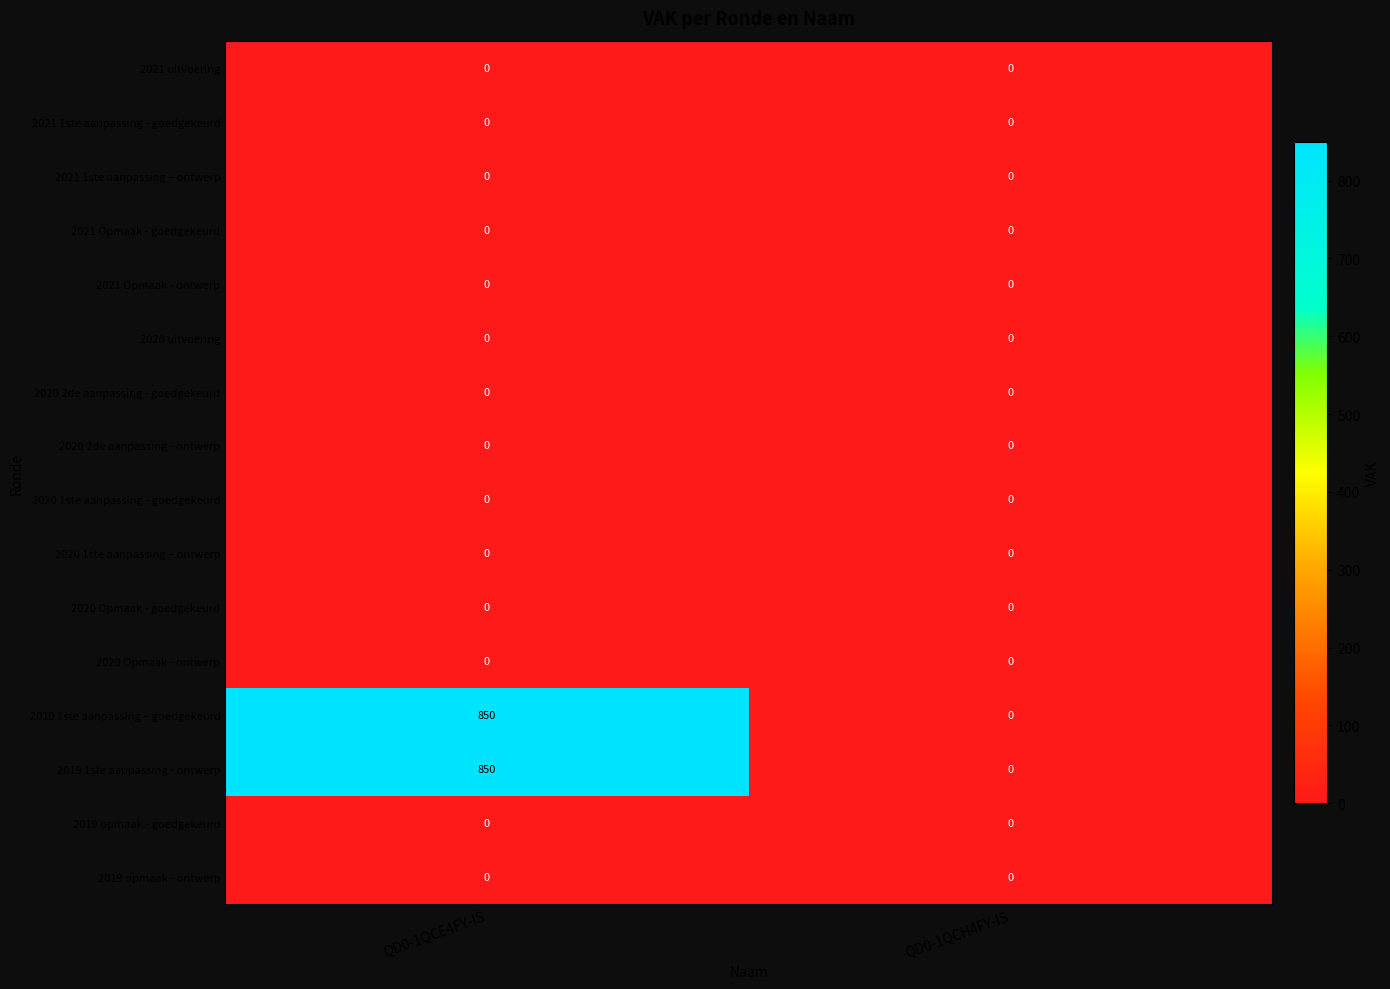

Rank the categories by 2019 1ste aanpassing – goedgekeurd value from lowest to highest.

QD0-1QCH4FY-IS, QD0-1QCE4FY-IS